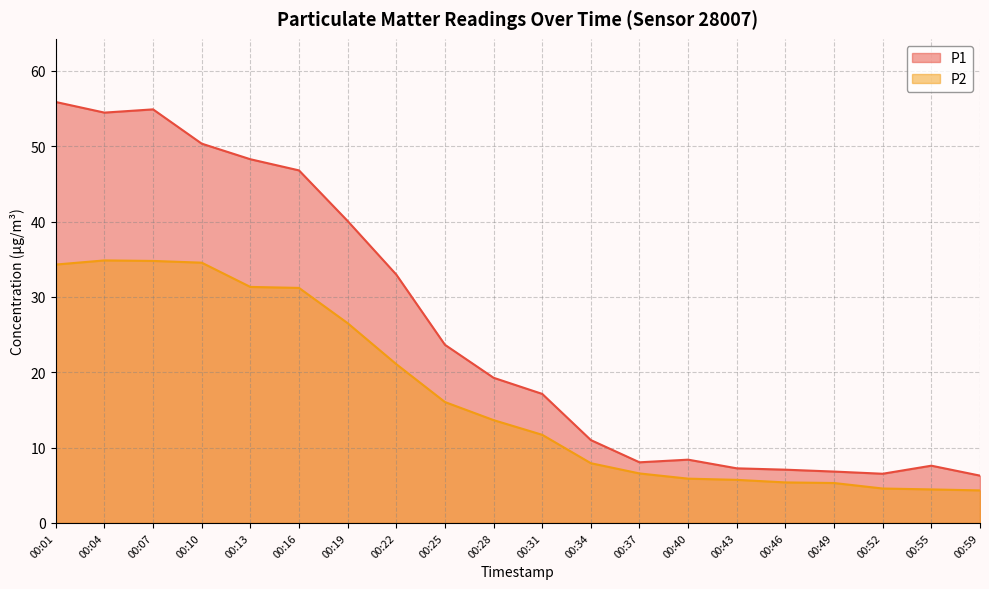

What is the difference between the highest and lowest values at 00:49?

1.5